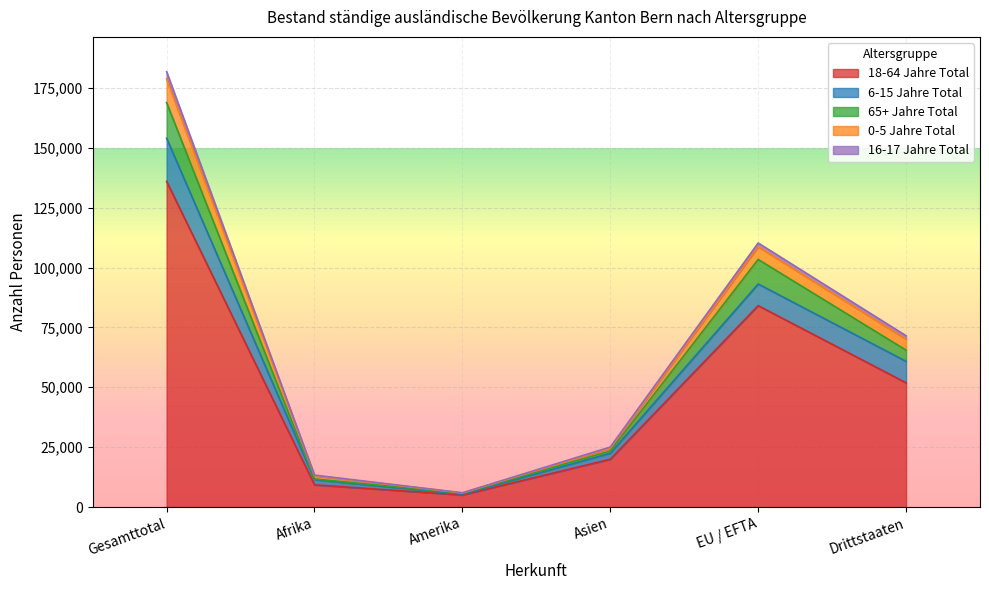

At which category is the sum across all series the highest?

Gesamttotal